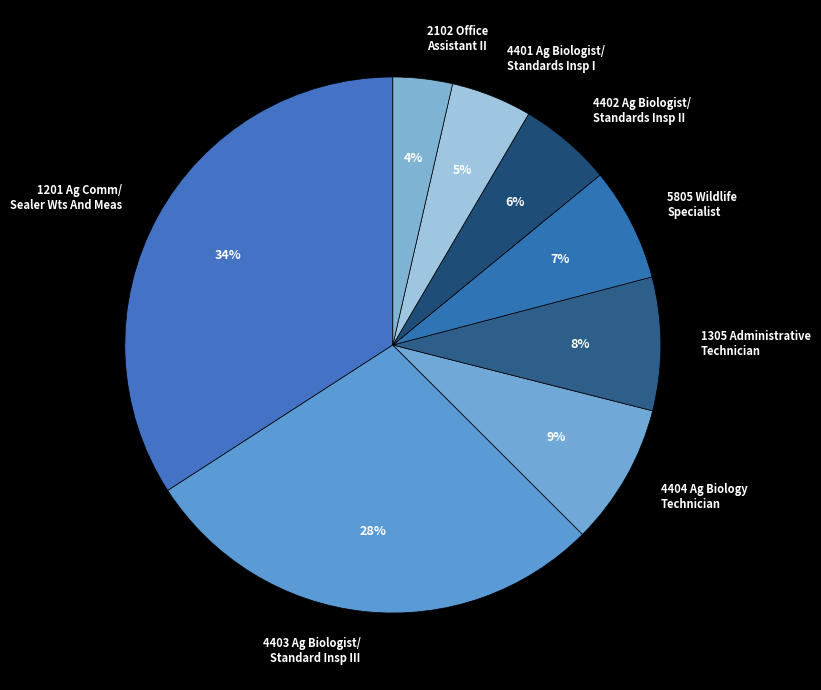

To the nearest percent, what percentage of the pie is 4404 Ag Biology Technician?

9%